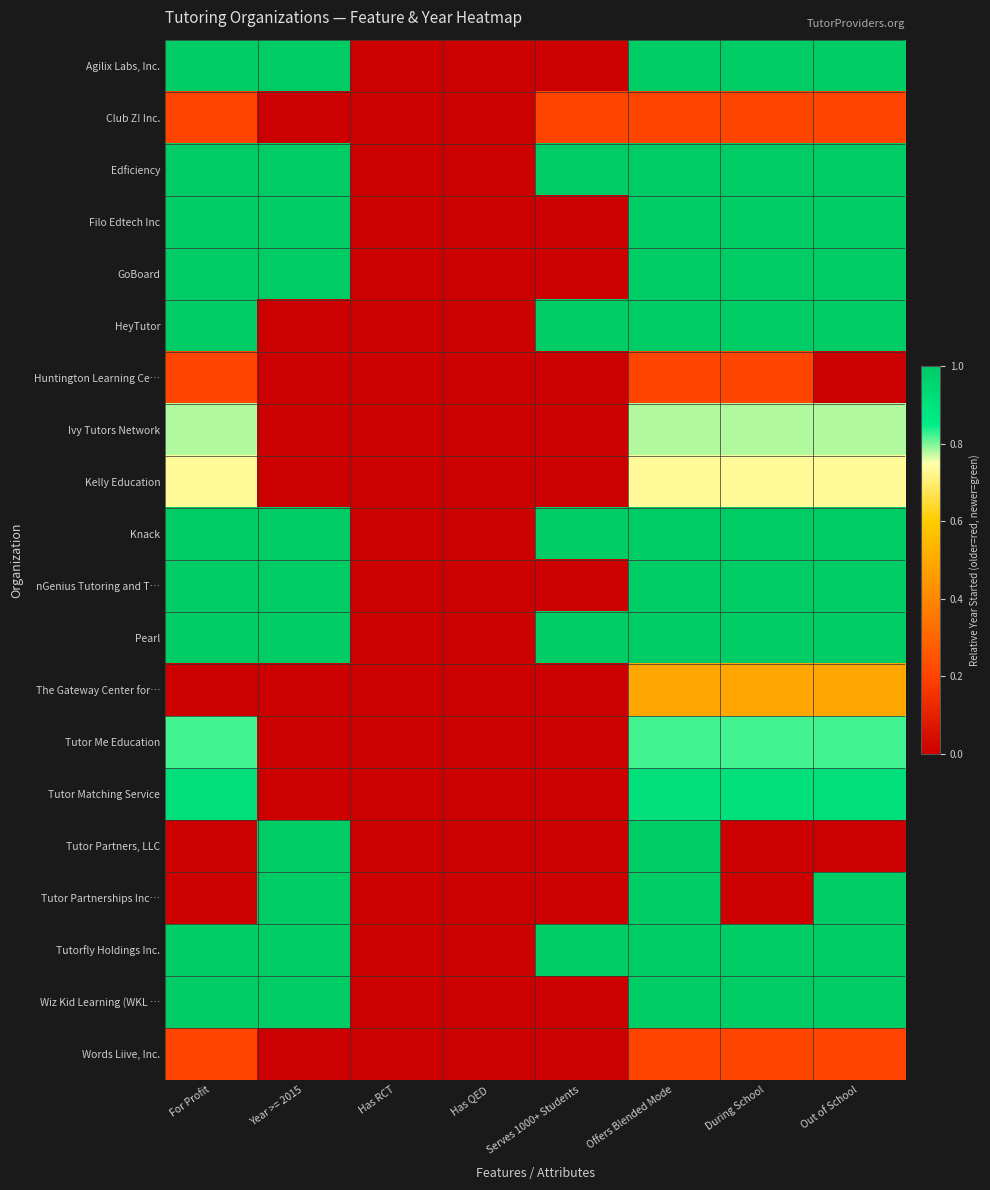

Which has a higher value, Offers Blended Mode or For Profit?

Offers Blended Mode